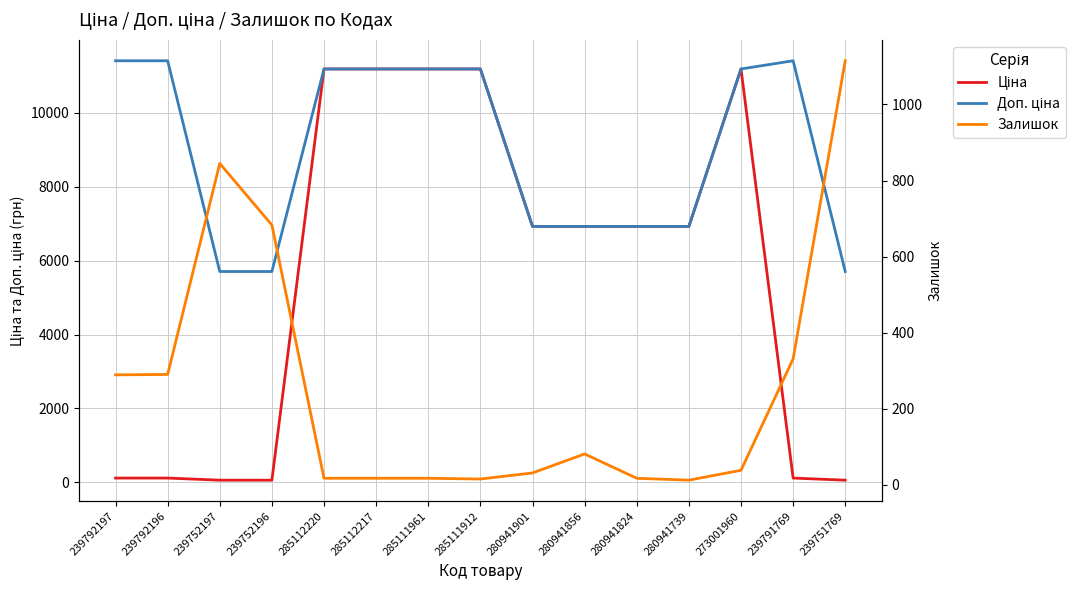

At which category is the sum across all series the highest?

273001960